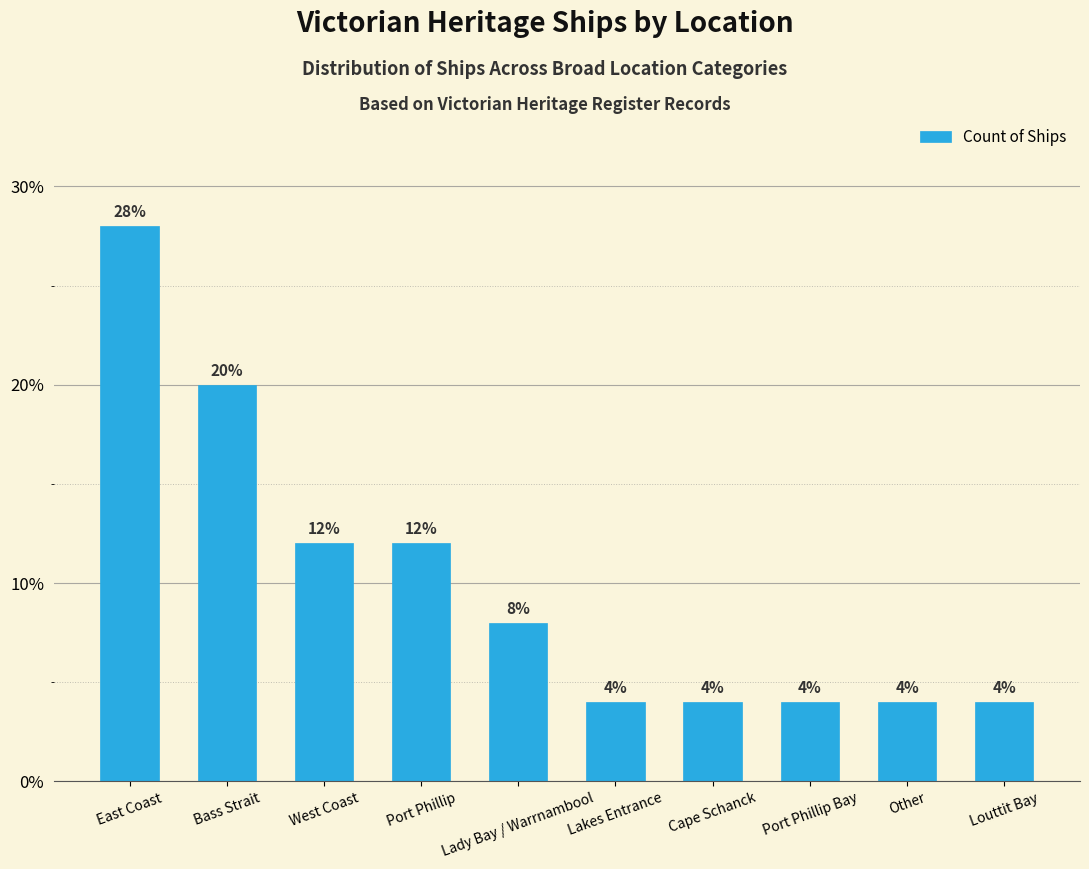

How many values are between 4 and 12?

8